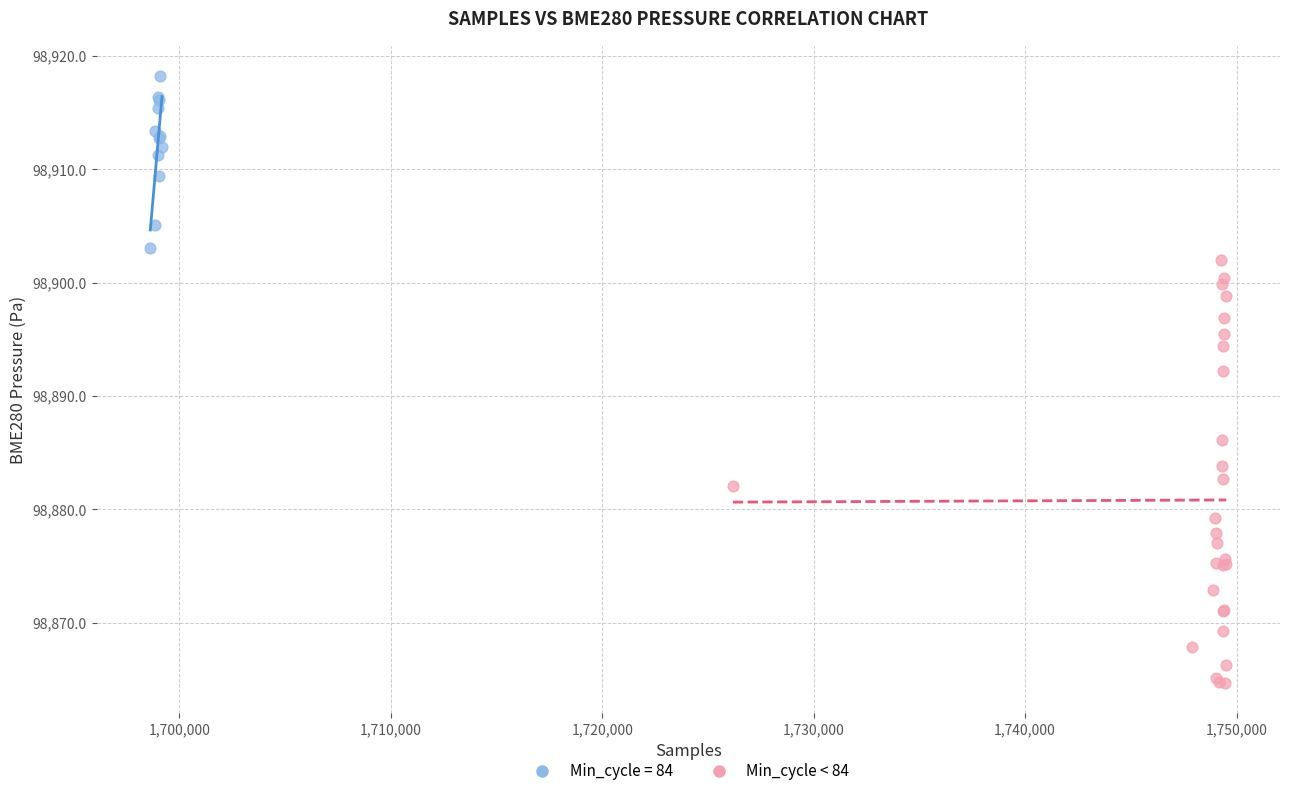

Which series reaches the maximum Y coordinate?

Min_cycle = 84